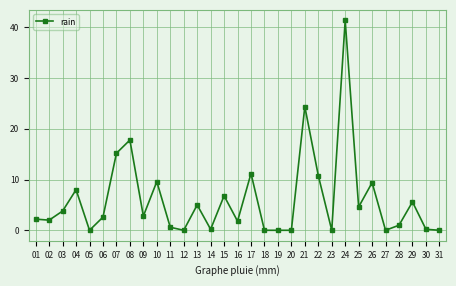

What is the value of the 2nd point from the left?

2.0